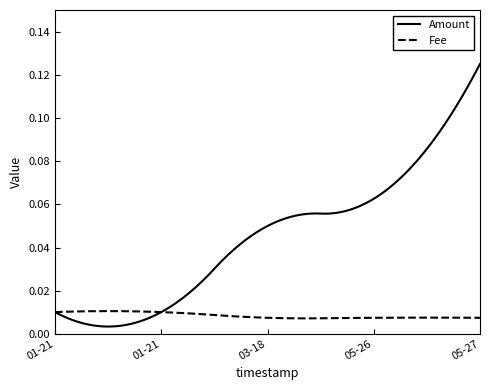

What are all the series names shown in the legend?

Amount, Fee